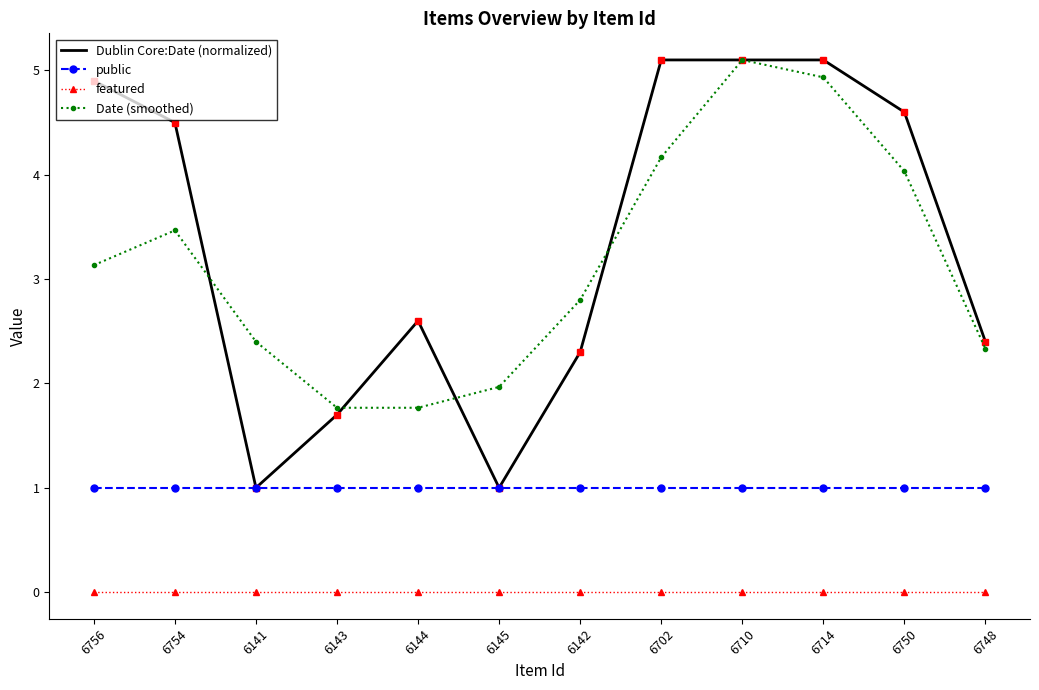

At how many categories does at least one series exceed 4?

6